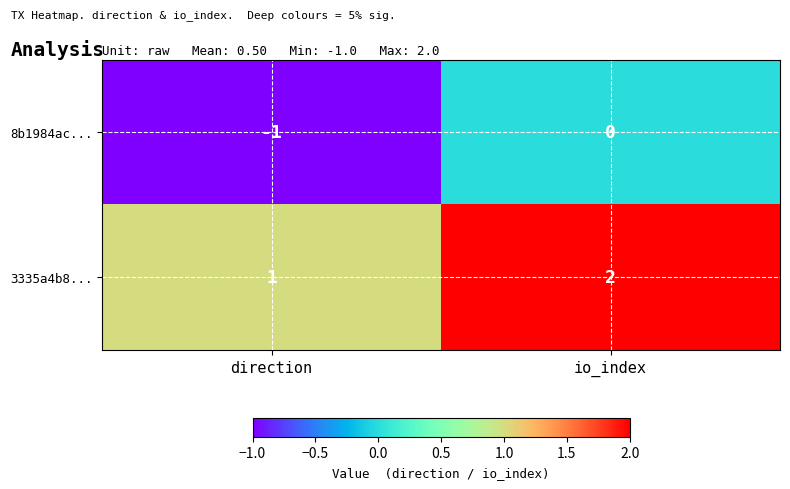

What is the spread (max minus min) of values at direction?

2